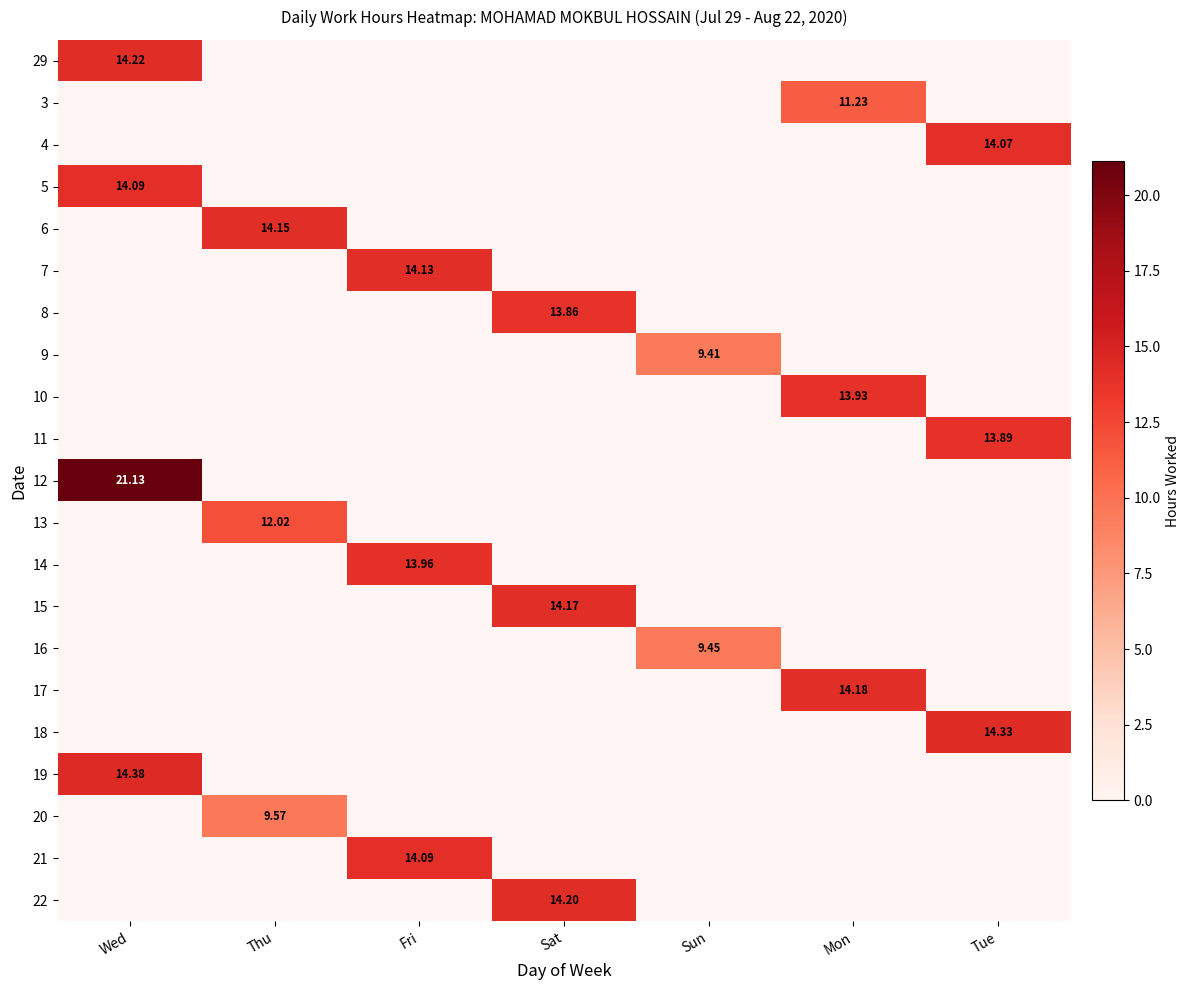

The value of 11 at Mon is 0.0. True or false?

True